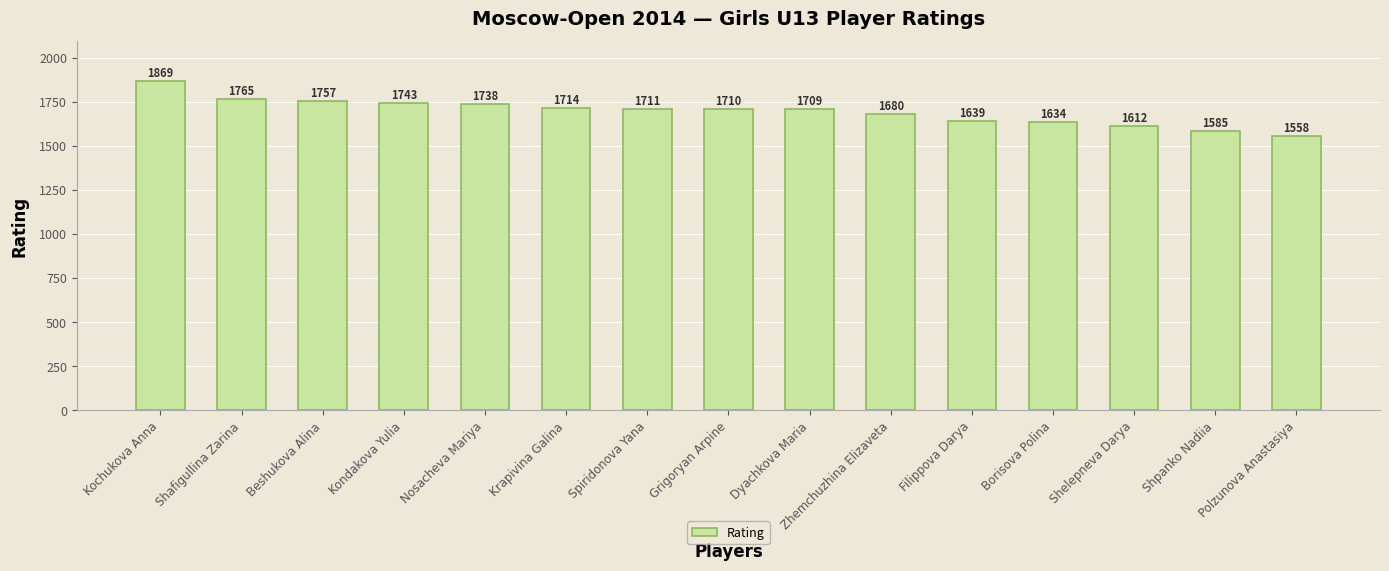

Is it true that the value at Beshukova Alina is 1085?

False